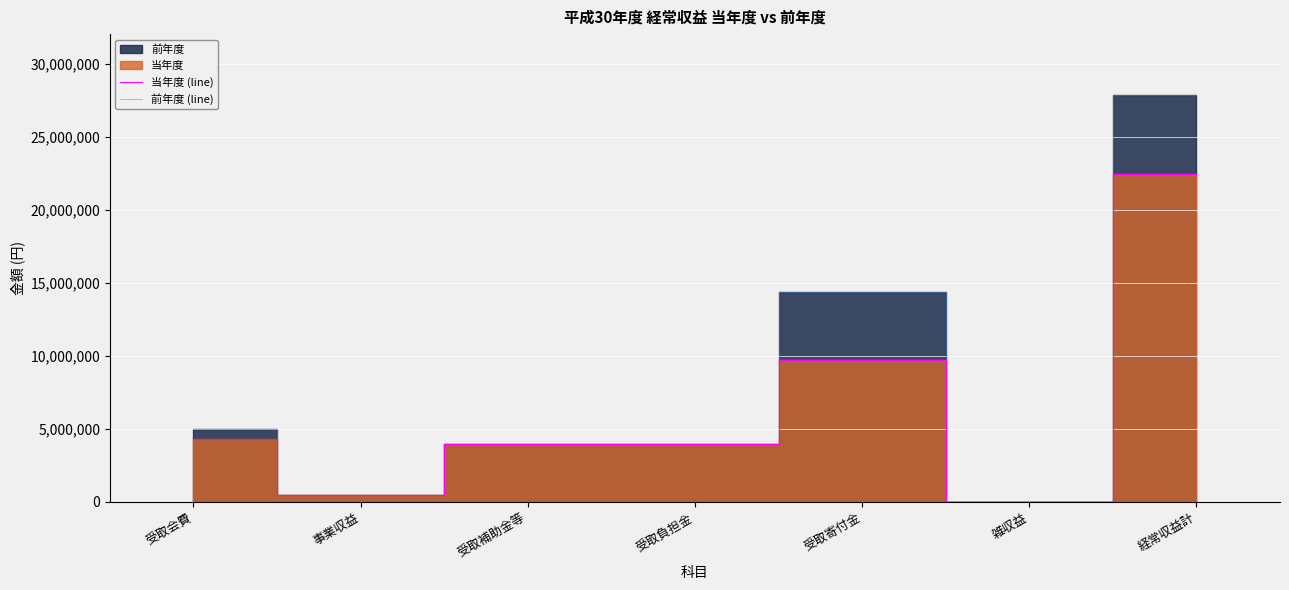

What is the label of the 7th point from the left?

経常収益計